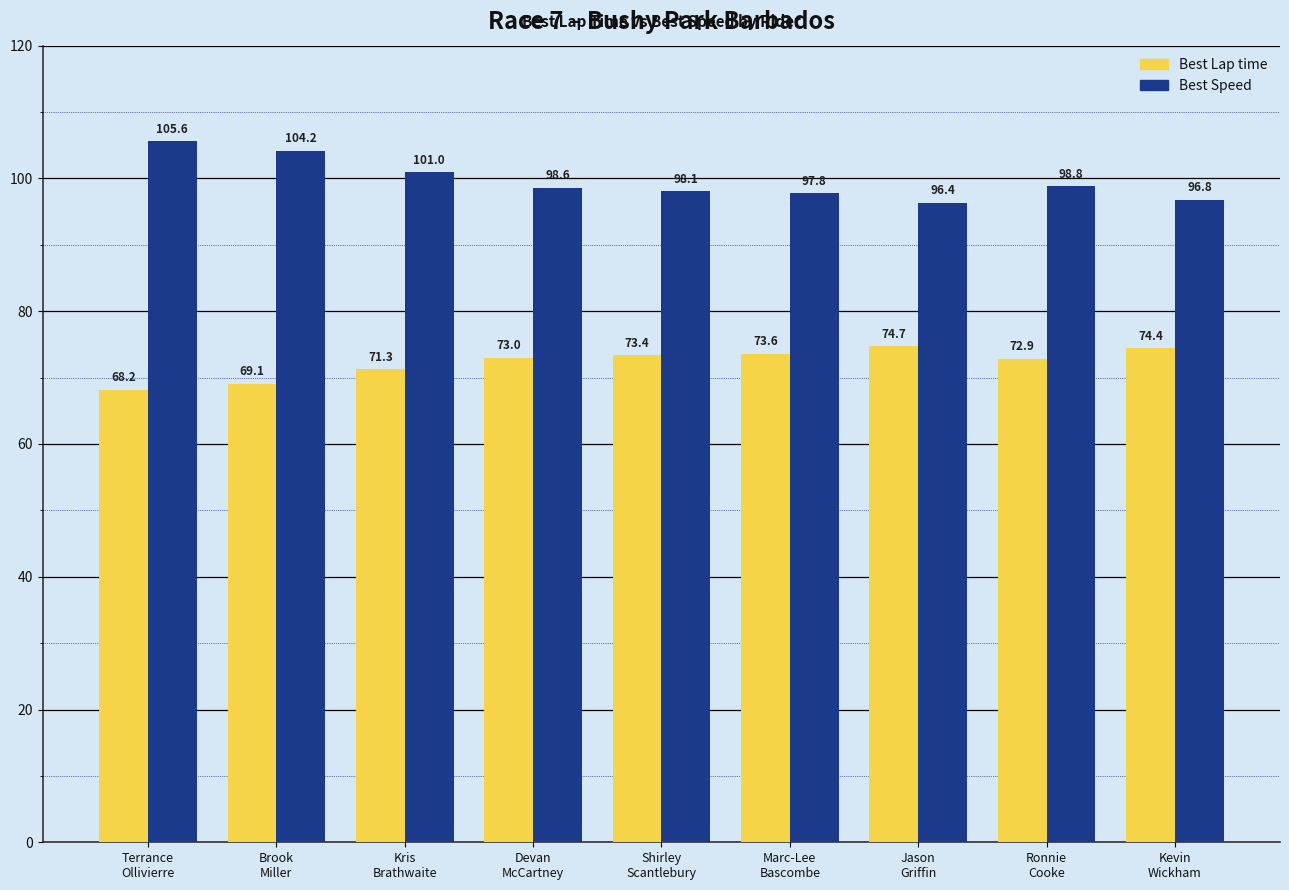

What position from the left is Jason
Griffin?

7